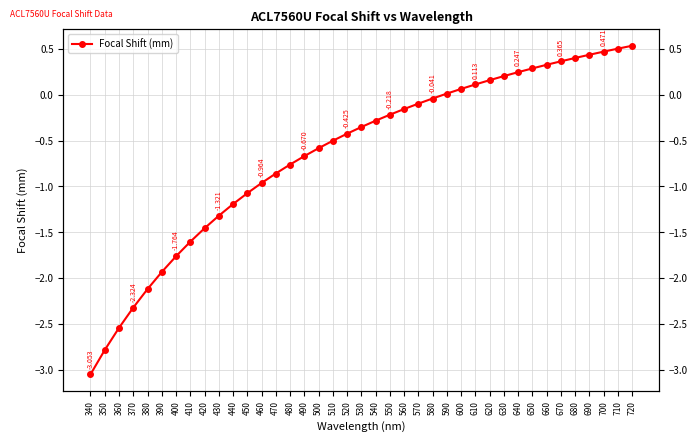

Reading left to right, what are all the values shown in this chart?

340=-3.1	350=-2.8	360=-2.5	370=-2.3	380=-2.1	390=-1.9	400=-1.8	410=-1.6	420=-1.5	430=-1.3	440=-1.2	450=-1.1	460=-1.0	470=-0.9	480=-0.8	490=-0.7	500=-0.6	510=-0.5	520=-0.4	530=-0.4	540=-0.3	550=-0.2	560=-0.2	570=-0.1	580=-0.0	590=0.0	600=0.1	610=0.1	620=0.2	630=0.2	640=0.2	650=0.3	660=0.3	670=0.4	680=0.4	690=0.4	700=0.5	710=0.5	720=0.5